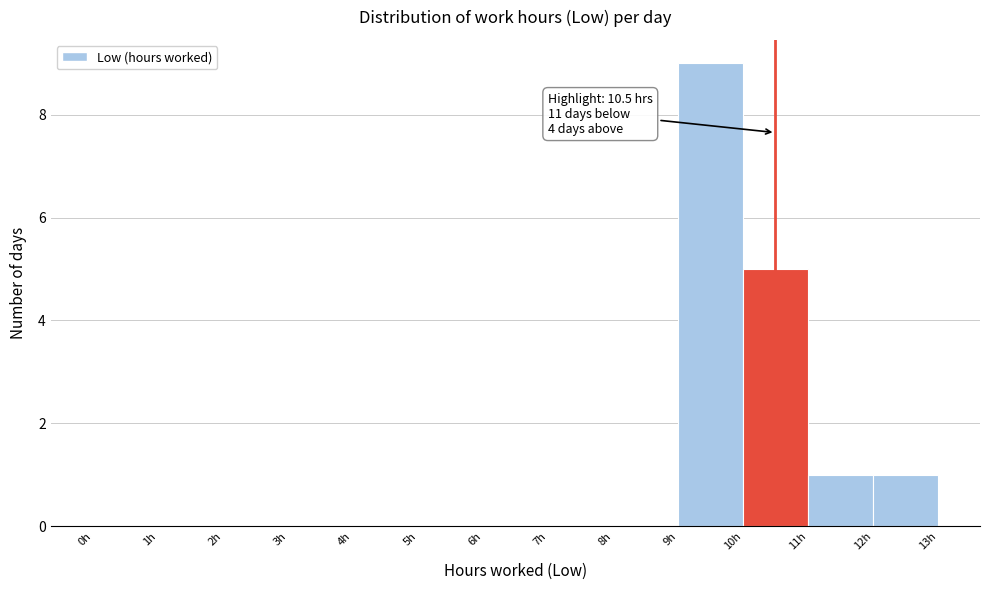

Which range on the x-axis has the tallest bar?

9 to 10